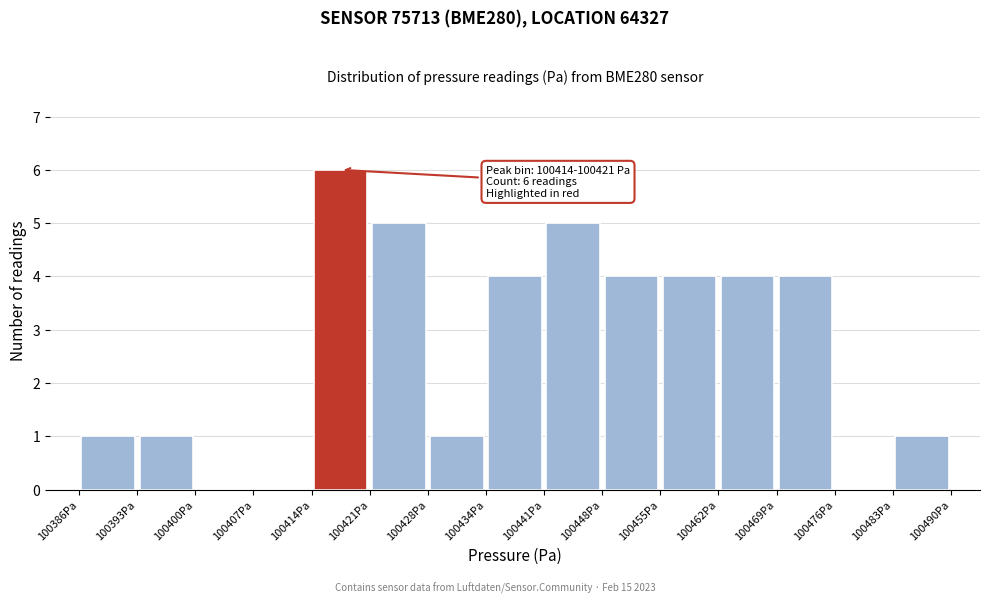

Which range on the x-axis has the tallest bar?

100414 to 100421